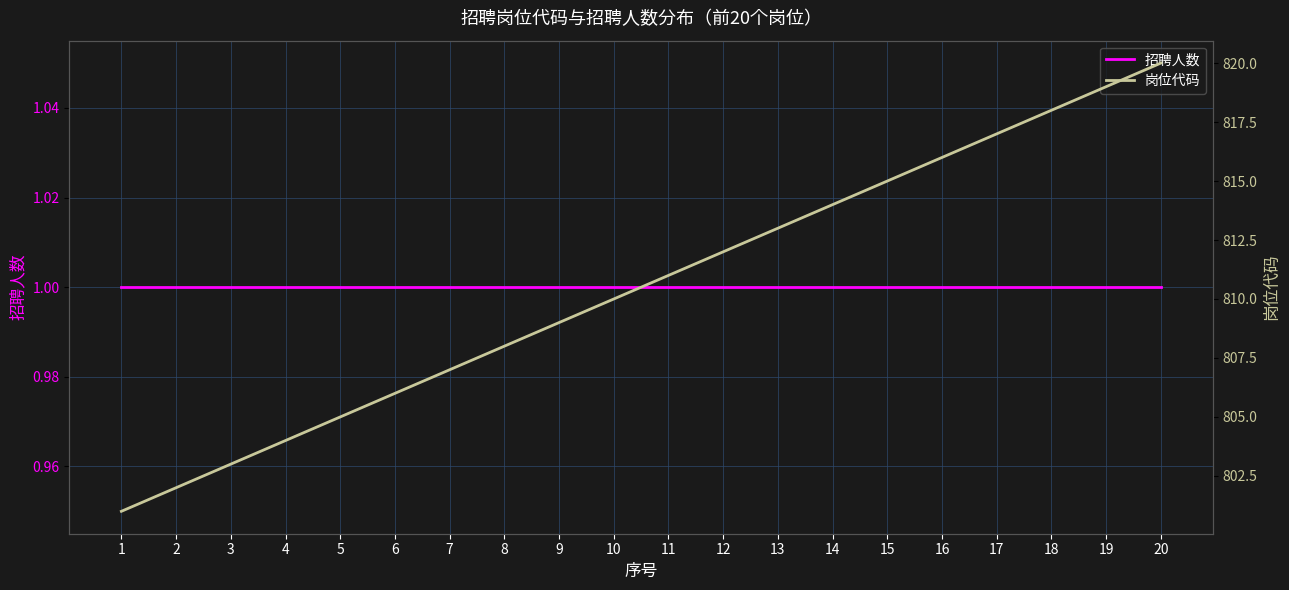

How many lines are shown in the chart?

2